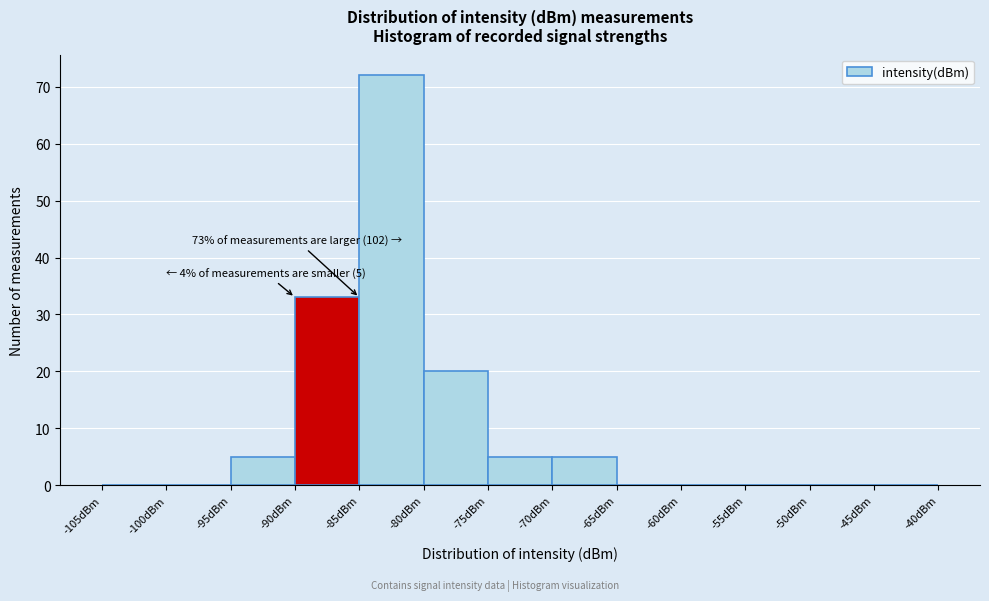

Which range on the x-axis has the tallest bar?

-85 to -80